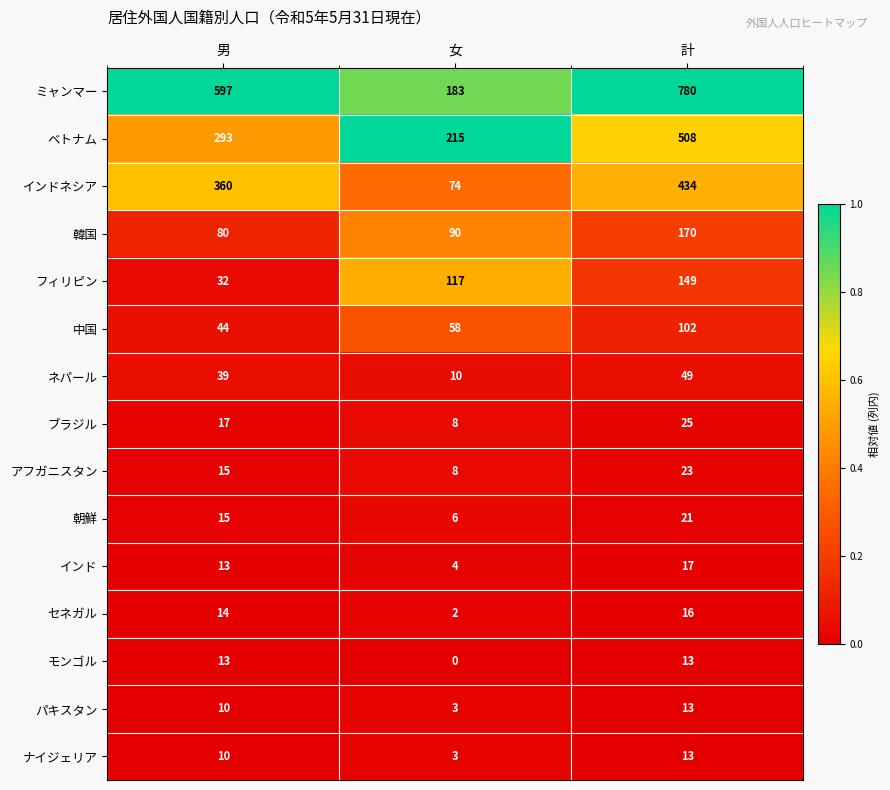

Which series has the widest spread of values?

ミャンマー